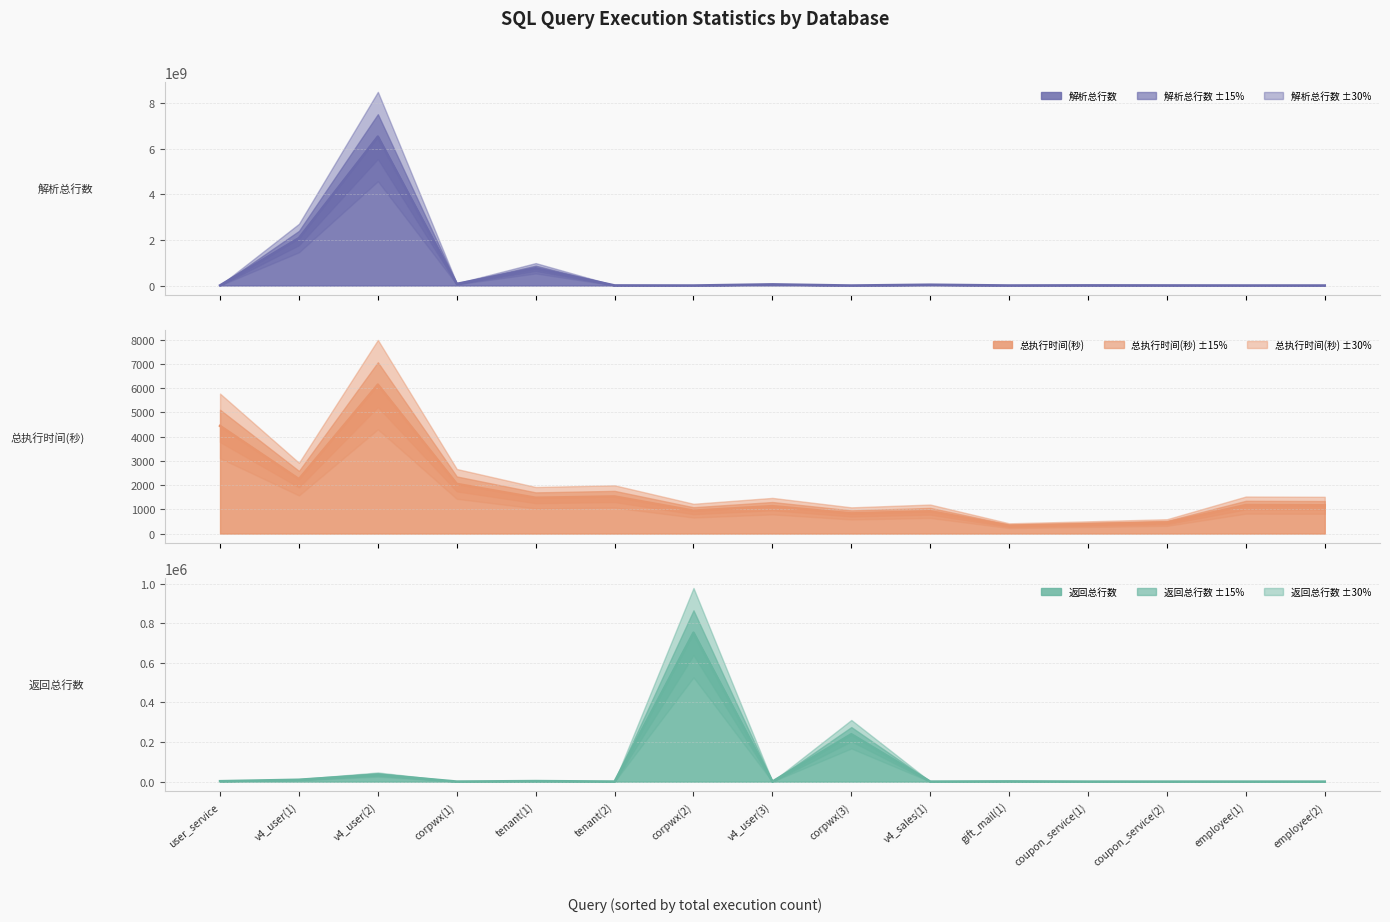

What is the approximate value of 返回总行数 (central) at tenant(1), to the nearest 10?

2920